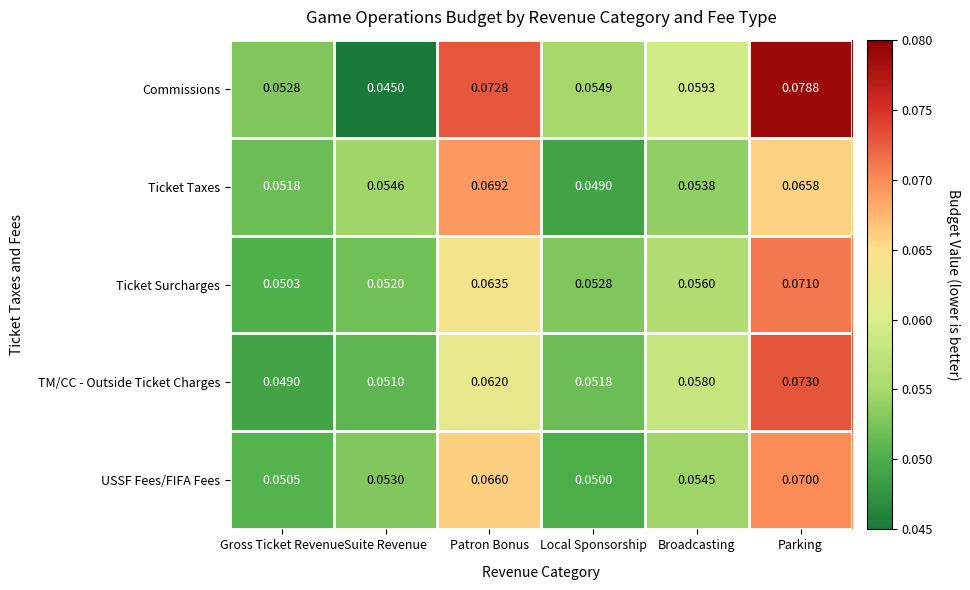

At which category does the chart reach its minimum across all series?

Suite Revenue